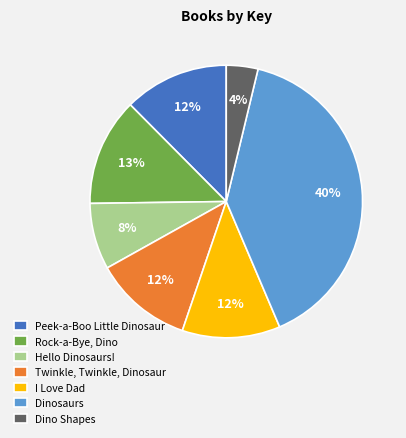

Count the number of slices in the pie.

7